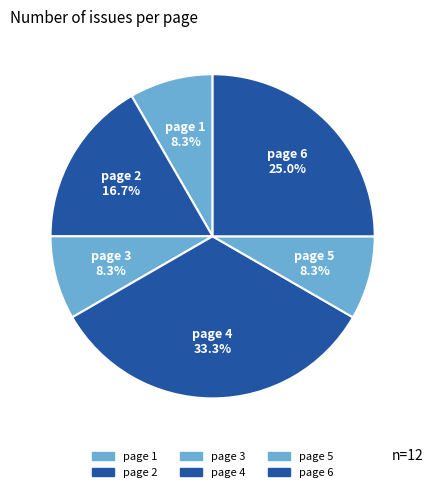

Which has a higher value, page 5 or page 6?

page 6